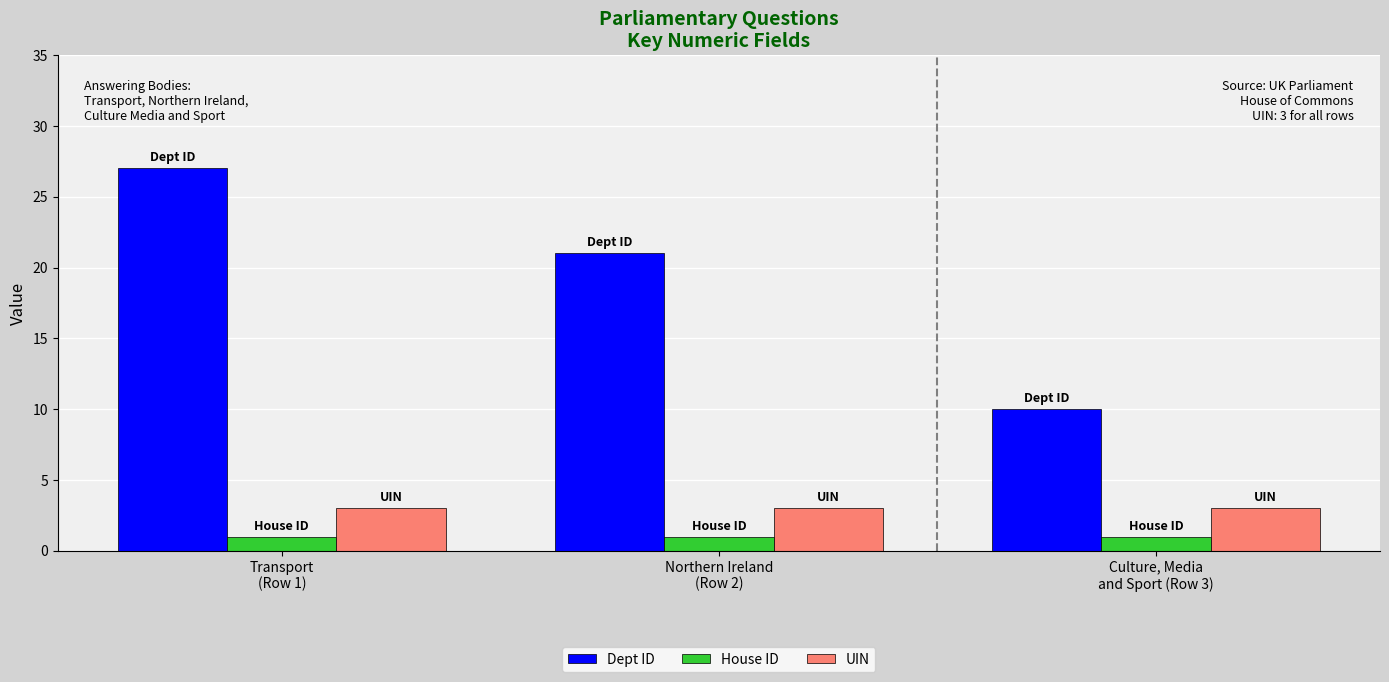

List the series in order of their peak value, highest first.

Dept ID, UIN, House ID